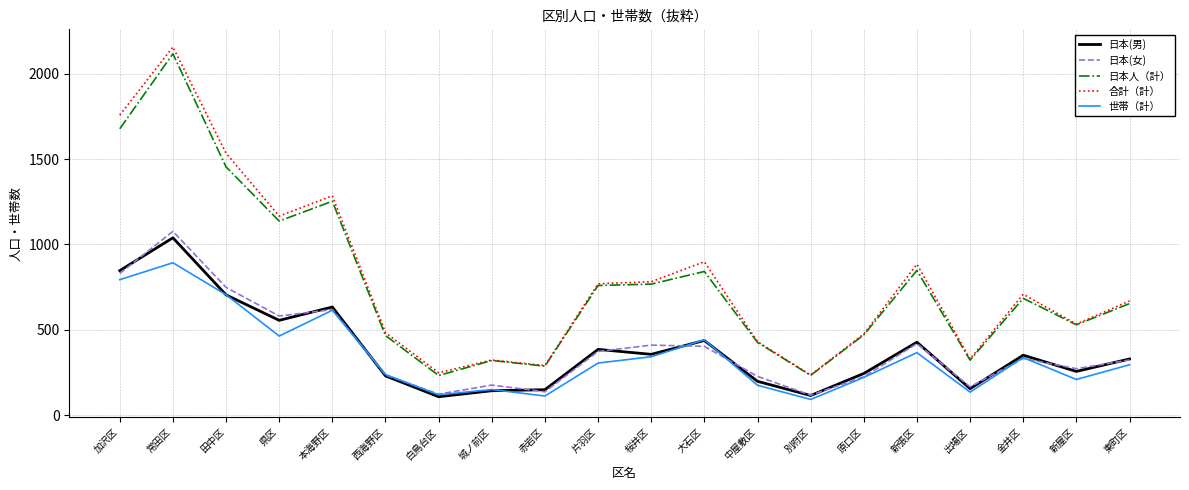

At 常田区, list the series in order from largest to smallest.

合計（計）, 日本人（計）, 日本(女), 日本(男), 世帯（計）